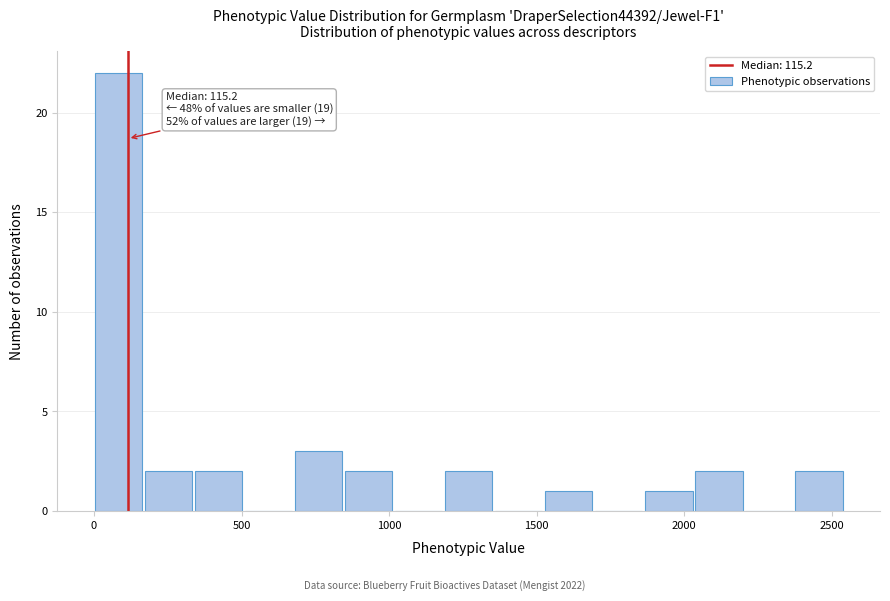

Around what value on the x-axis is the tallest bar? Give the approximate position of its centre, as read against the axis.

100